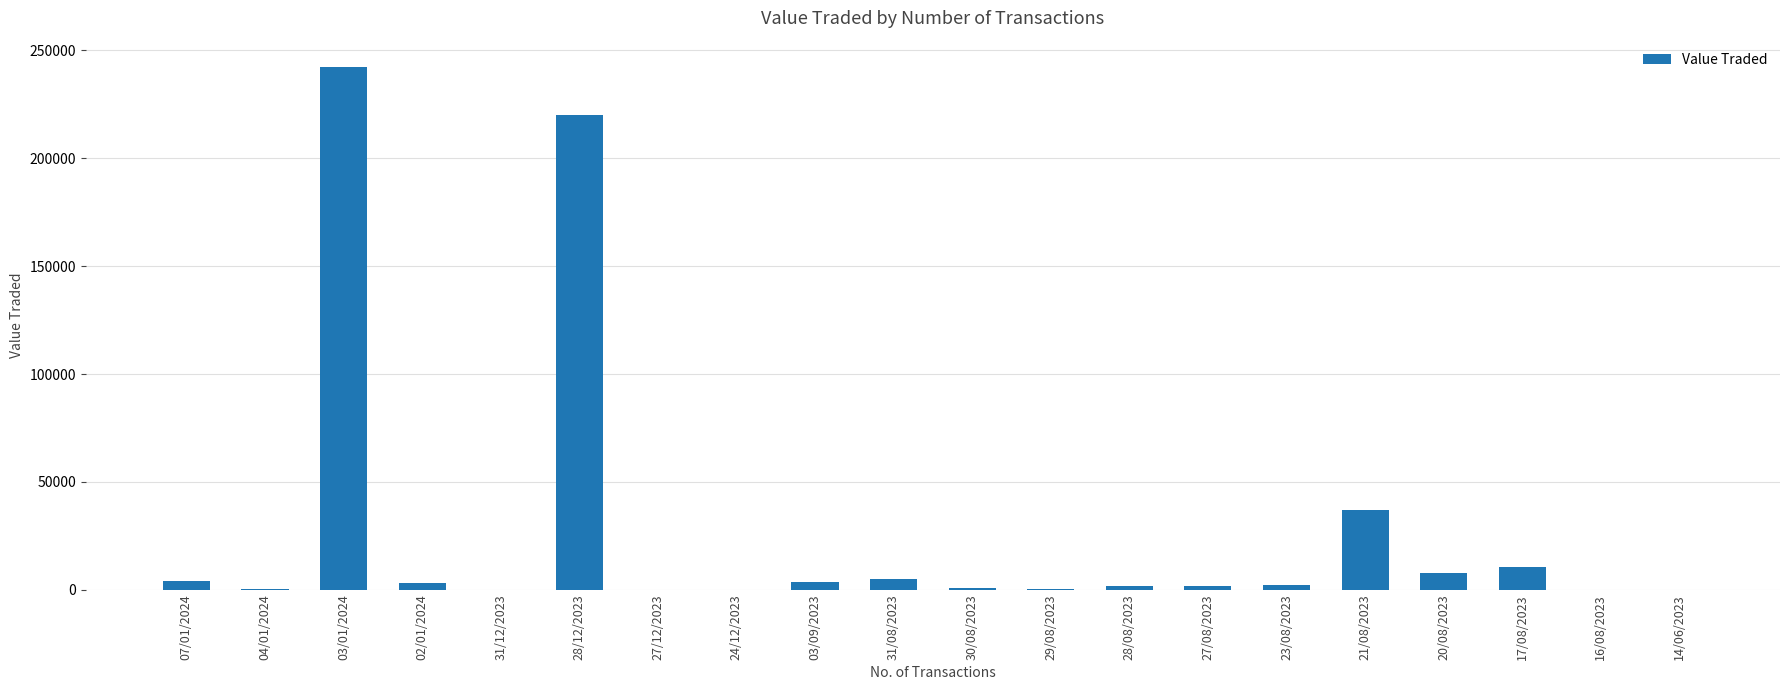

At which label is the value closest to 121201?

21/08/2023